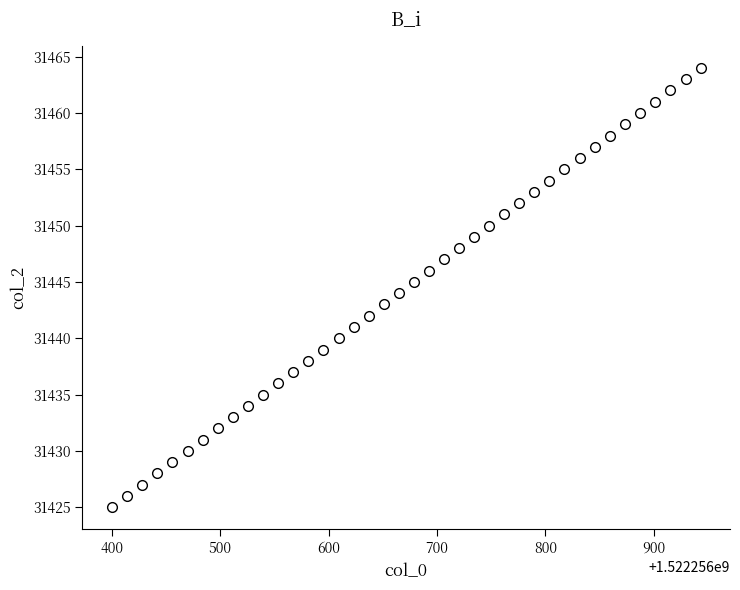

What is the range of Y values (max minus min)?

39